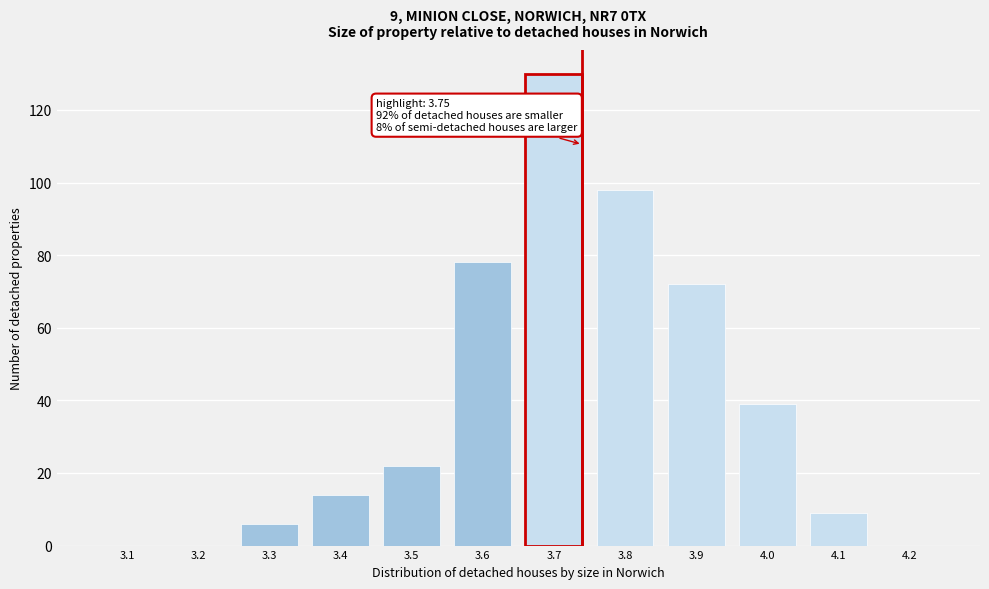

Reading left to right, what are all the values shown in this chart?

3.1=0	3.2=0	3.3=6	3.4=14	3.5=22	3.6=78	3.7=130	3.8=98	3.9=72	4.0=39	4.1=9	4.2=0